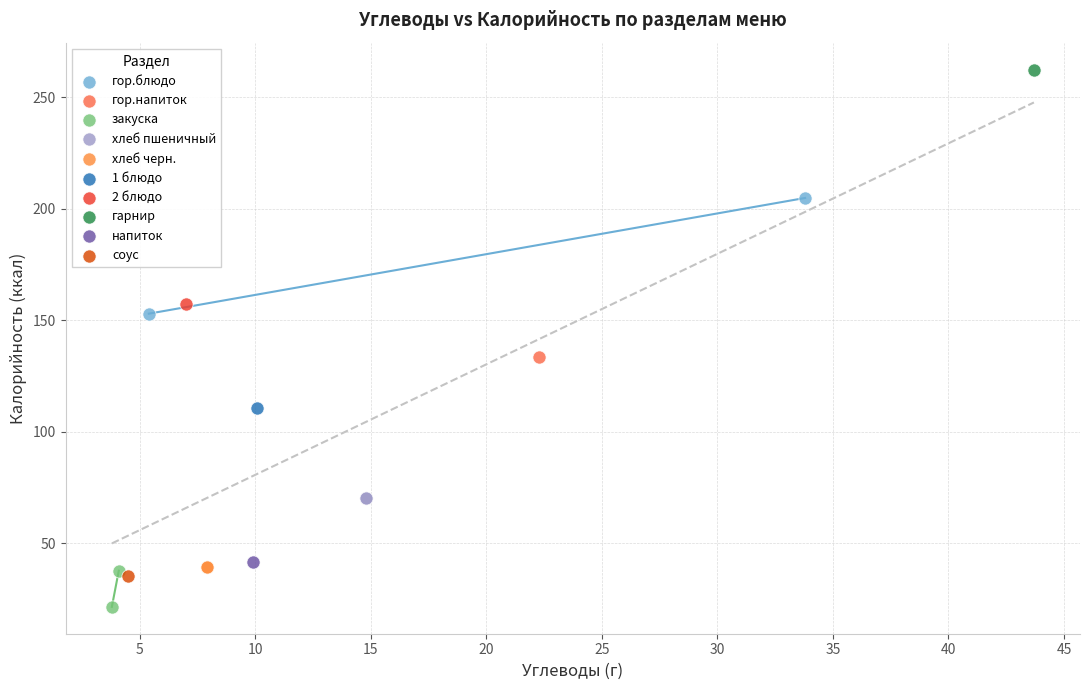

Which series reaches the maximum Y coordinate?

гарнир